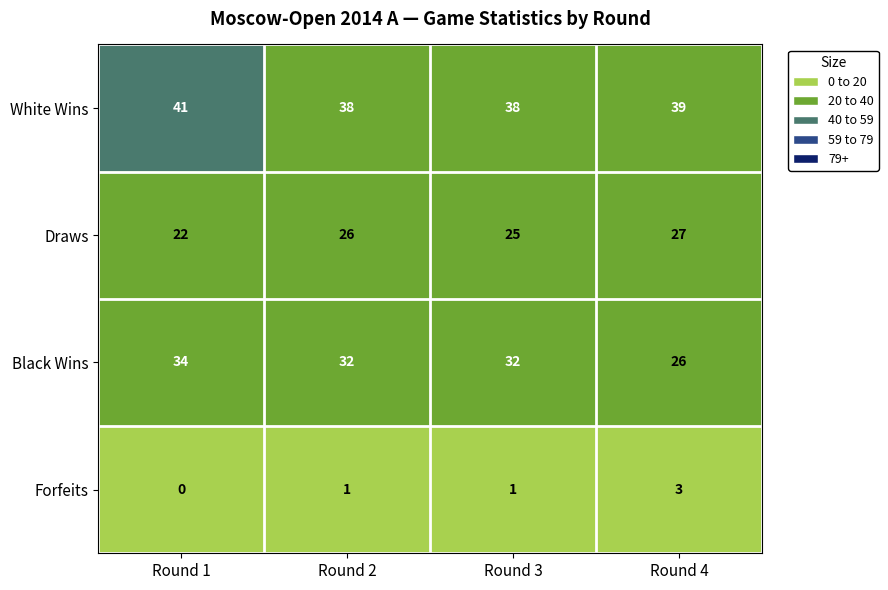

What is the maximum value shown in the chart?

41